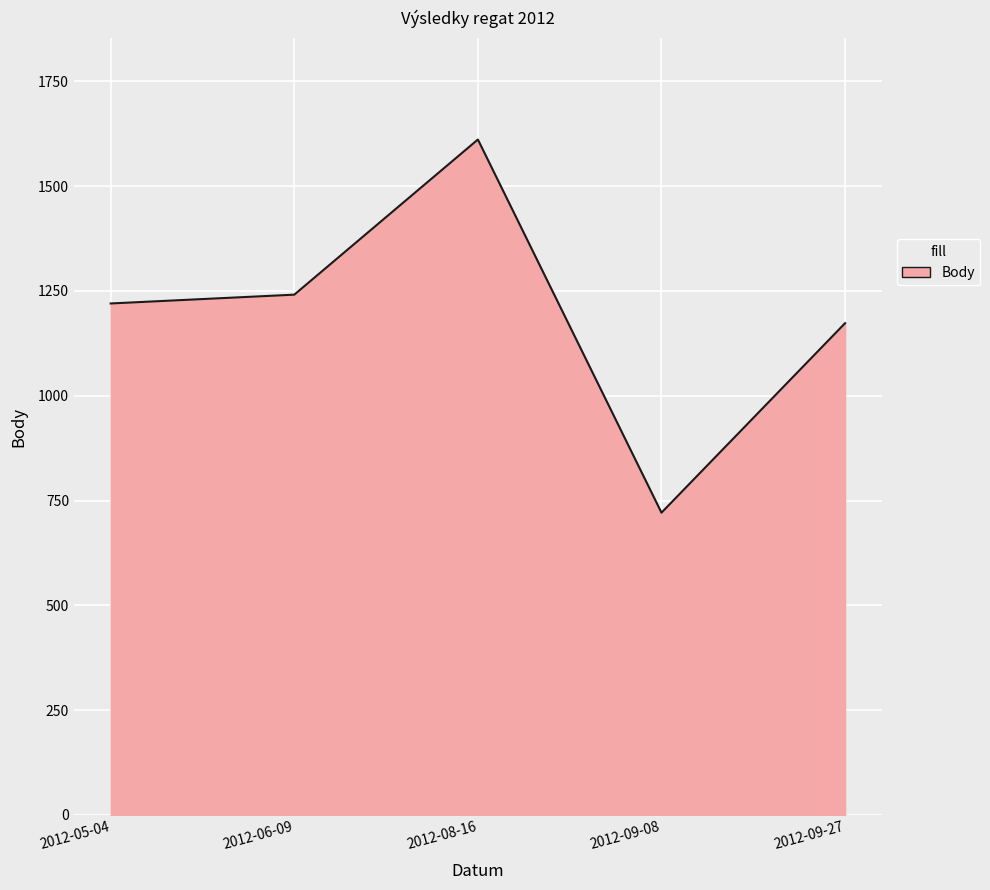

Between 2012-05-04 and 2012-09-08, which is larger?

2012-05-04